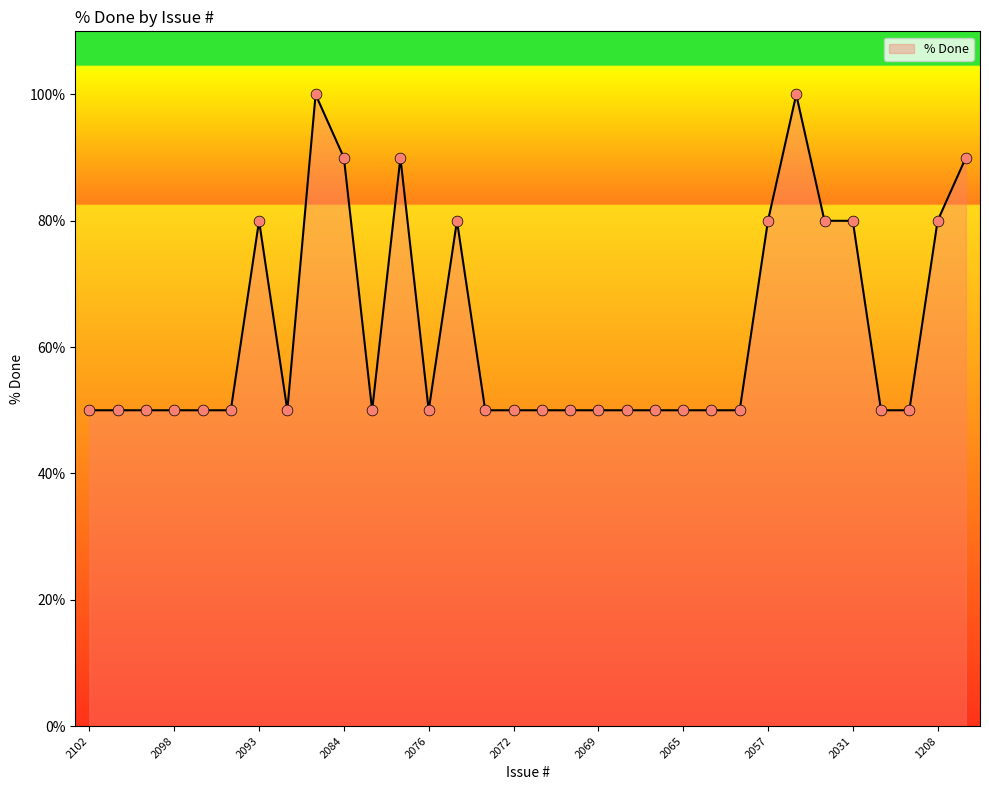

What is the maximum value shown in the chart?

100